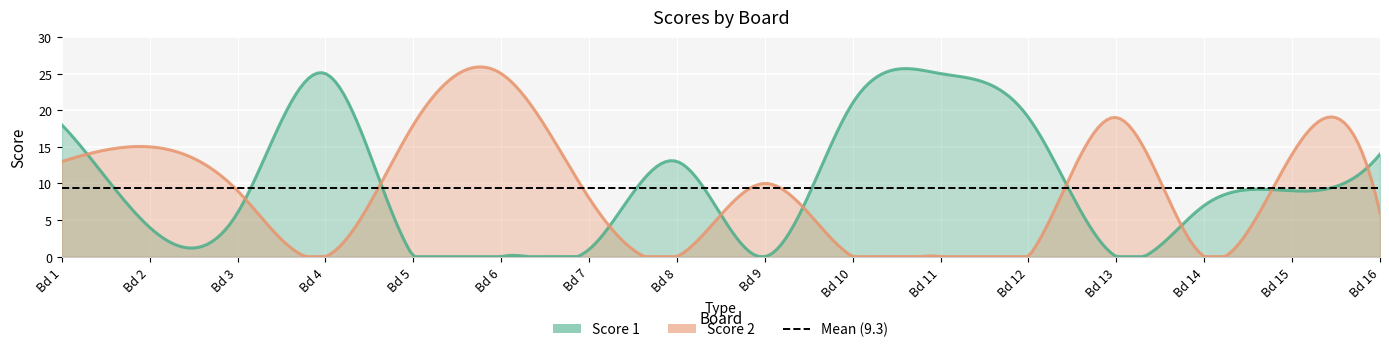

Reading left to right, extract all data points from this chart.

Score 1: 18	4	6	25	0	0	1	13	0	21	25	19	0	7	9	14
Score 2: 13	15	9	0	18	25	8	0	10	0	0	0	19	0	14	6